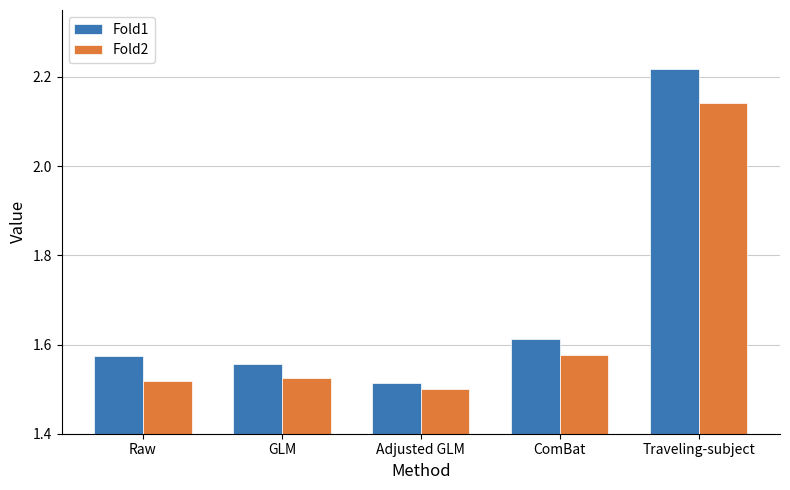

List the series in order of their overall mean, lowest first.

Fold2, Fold1